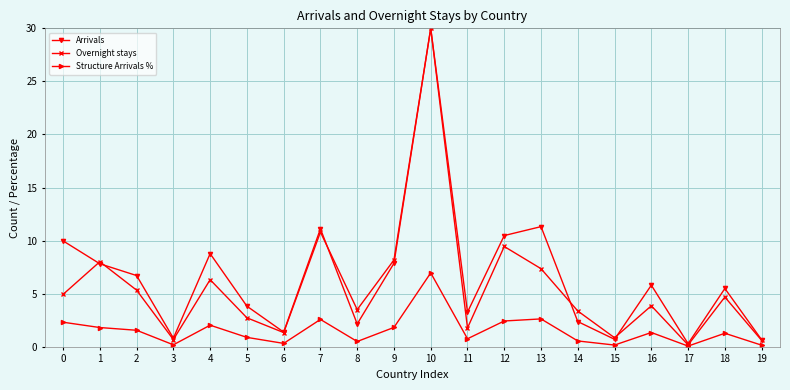

At which category is the sum across all series the highest?

10